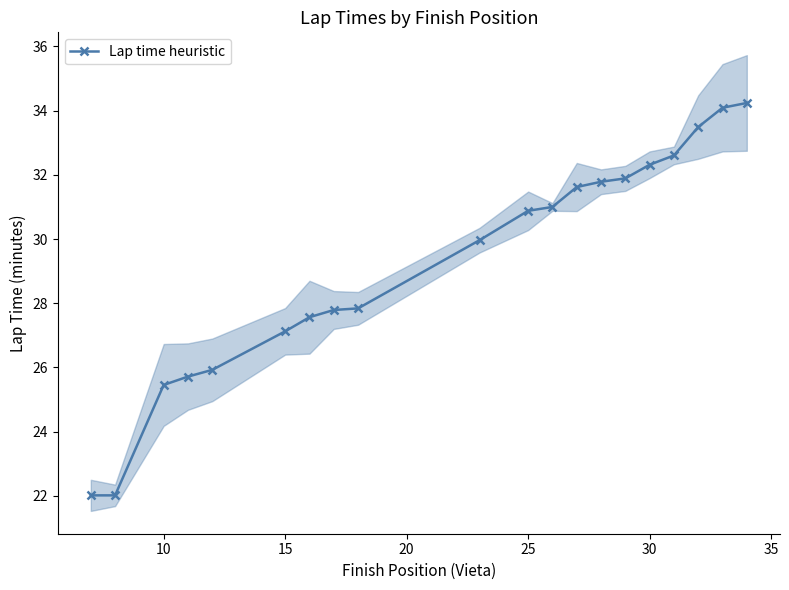

What is the value of the 8th point from the left?

27.8